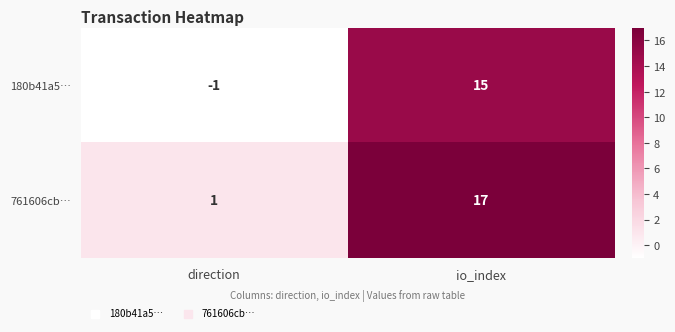

At direction, list the series in order from smallest to largest.

180b41a5…, 761606cb…